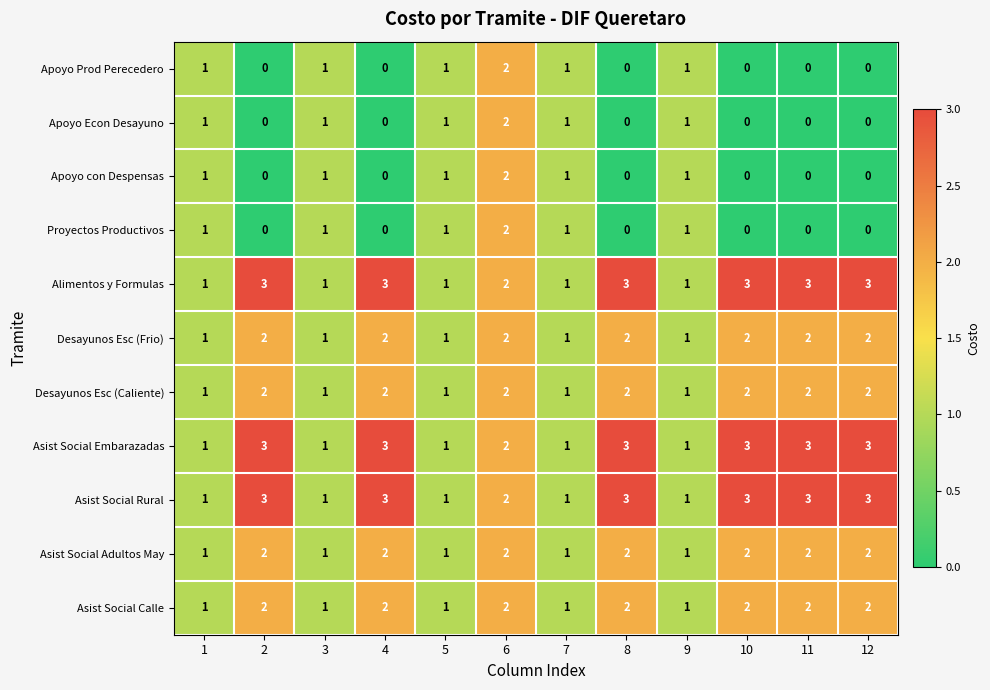

What is the sum of all Asist Social Embarazadas values?

25